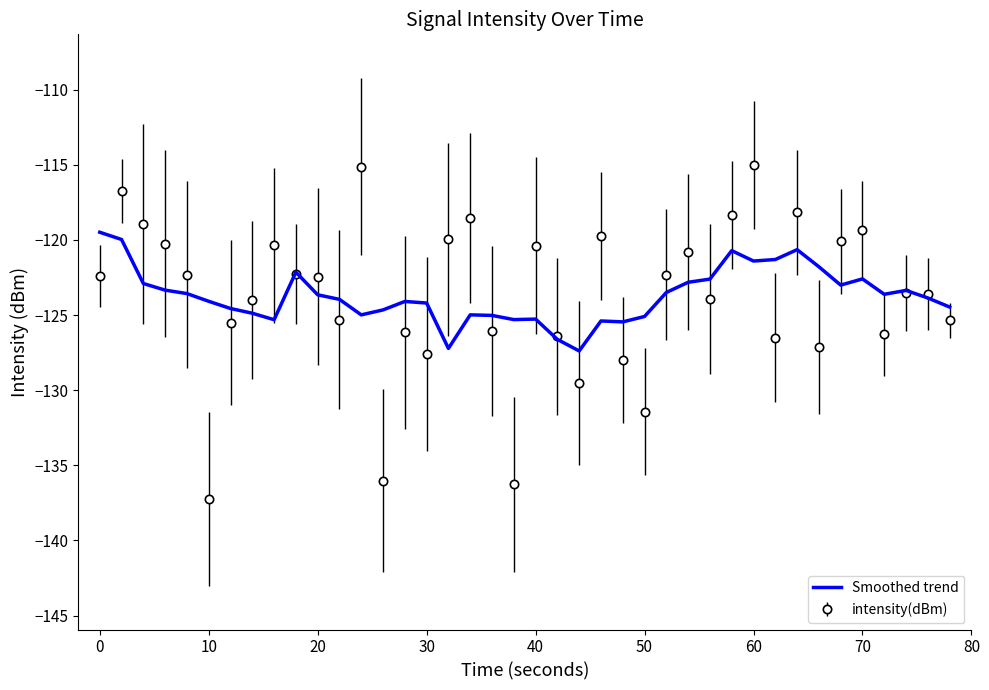

Which series has the widest spread of values?

intensity(dBm)